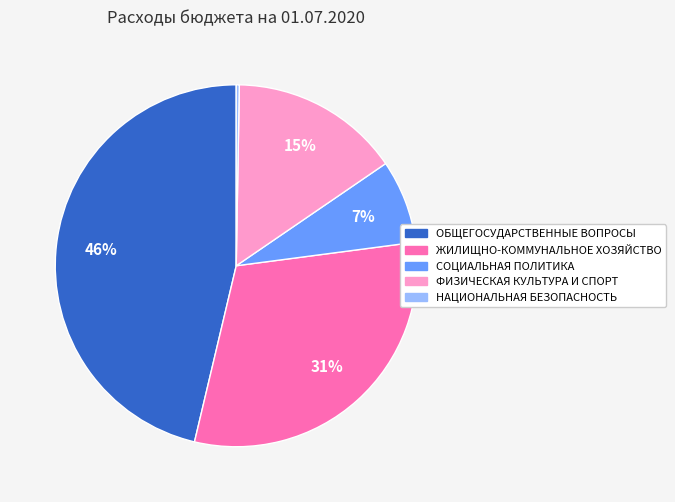

True or false: ЖИЛИЩНО-КОММУНАЛЬНОЕ ХОЗЯЙСТВО accounts for 17% of the total.

False